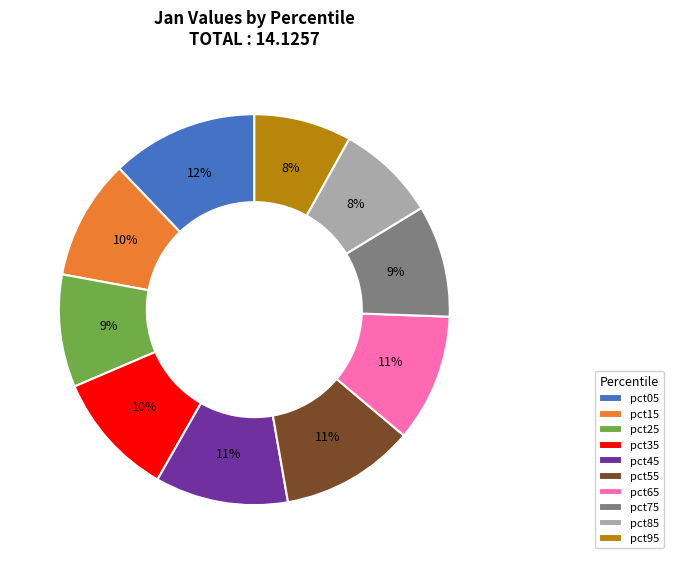

True or false: pct45 accounts for 1% of the total.

False